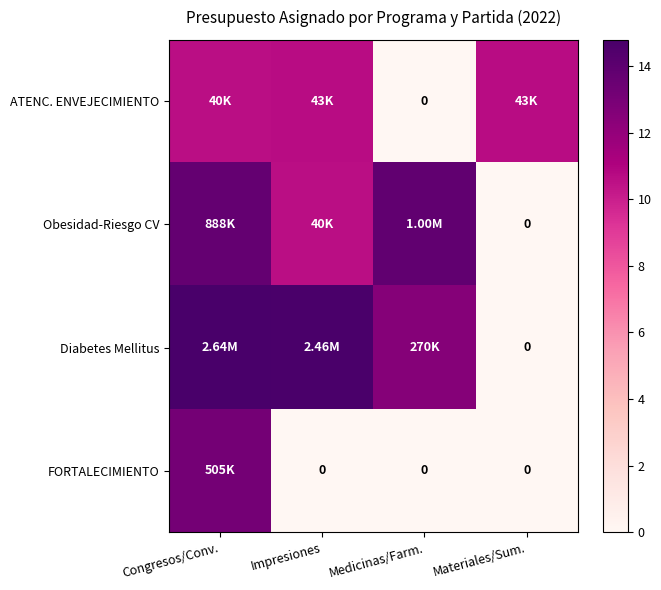

How many values in Obesidad-Riesgo CV are above zero?

3